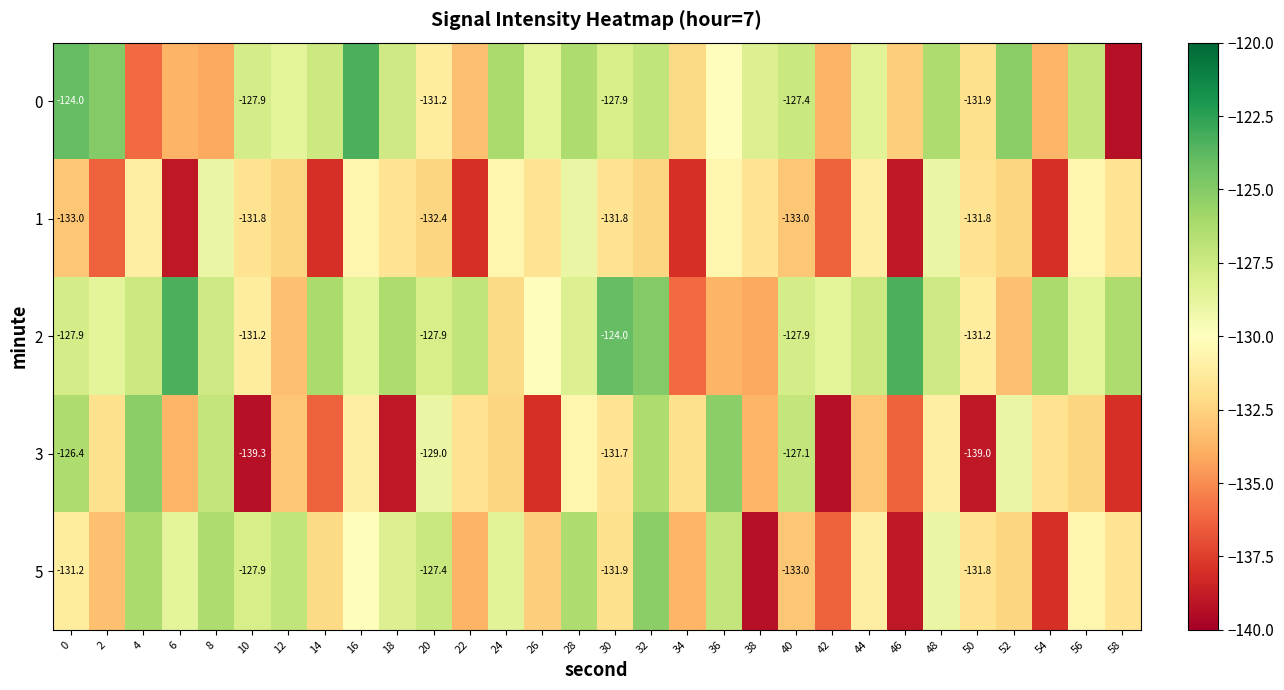

Is it true that 5 equals -133.6 at 34?

True